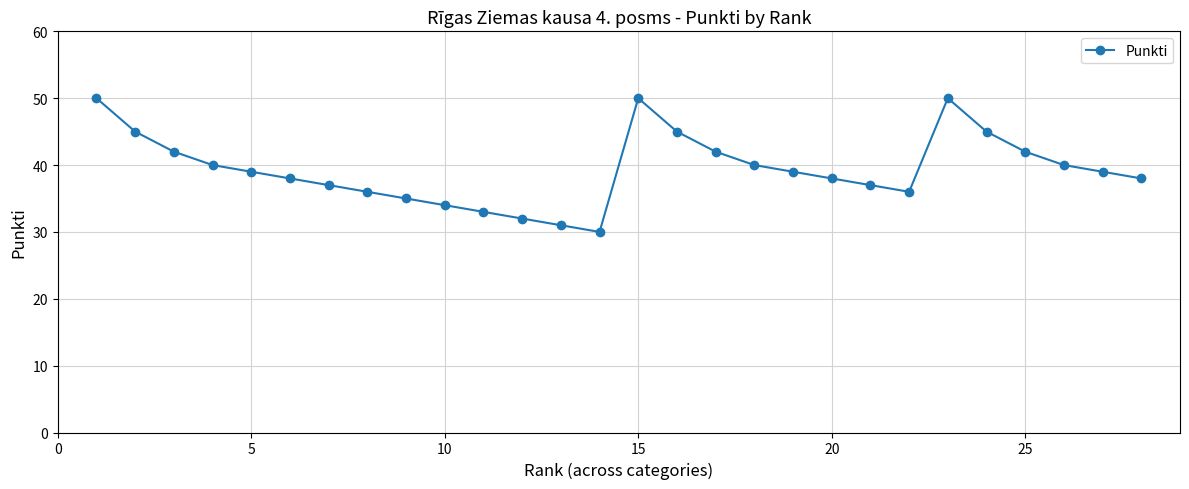

How many points are higher than both their immediate neighbors (excluding endpoints)?

2